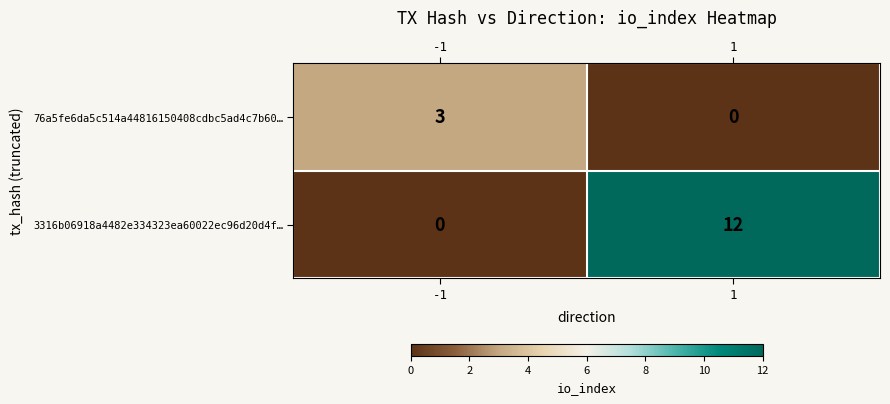

What is the difference between the maximum and minimum values in the 3316b06918a4482e334323ea60022ec96d20d4f… series?

12